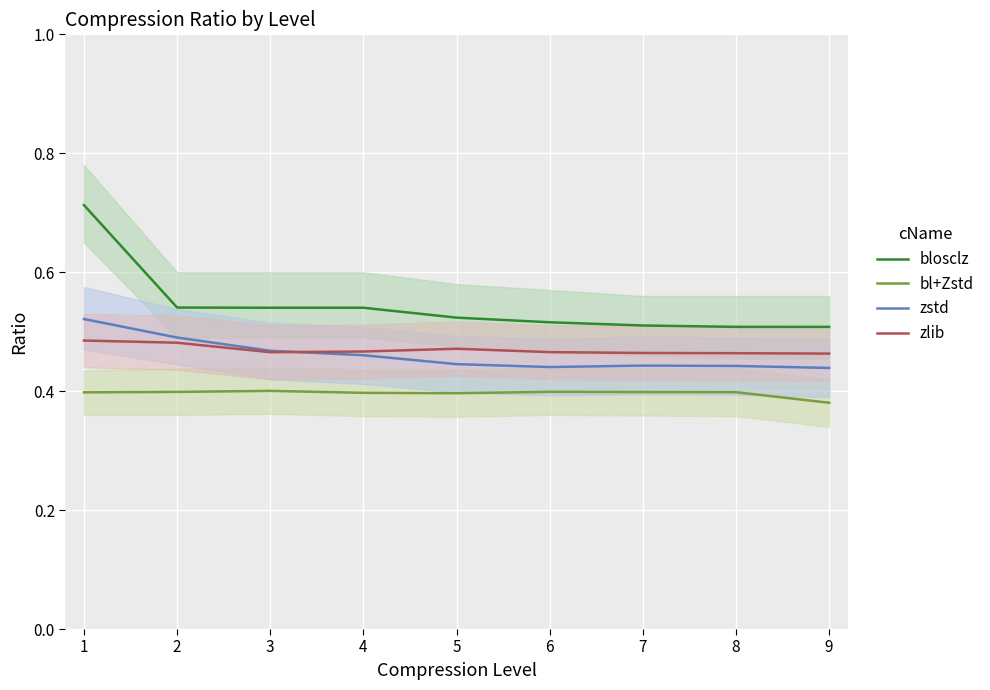

What is the approximate value of zlib at 7?

0.5